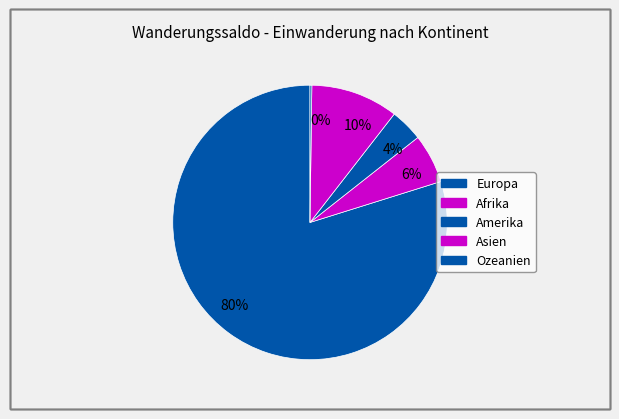

Is the sum of 4% and 6% greater than half?

No